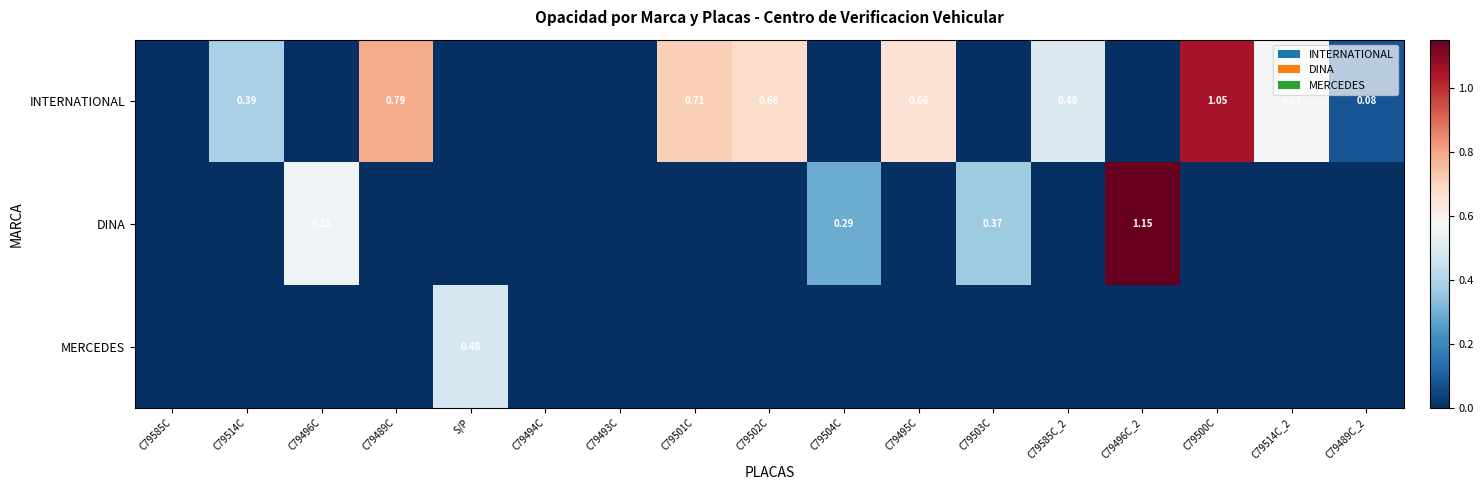

What is the maximum value shown in the chart?

1.1